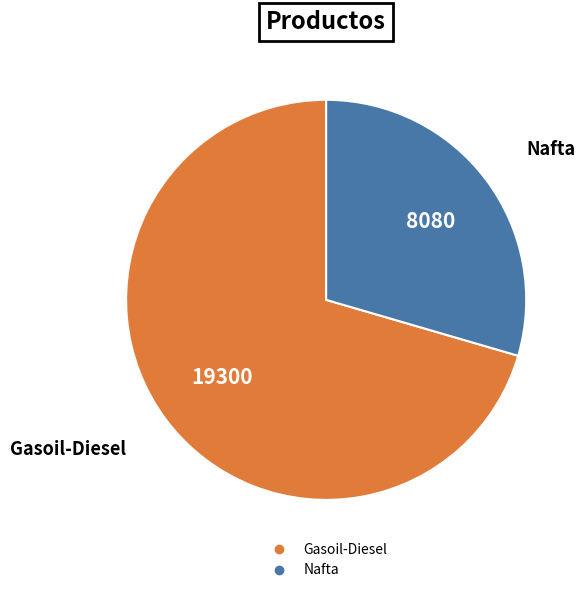

Which slice is the smallest?

Nafta